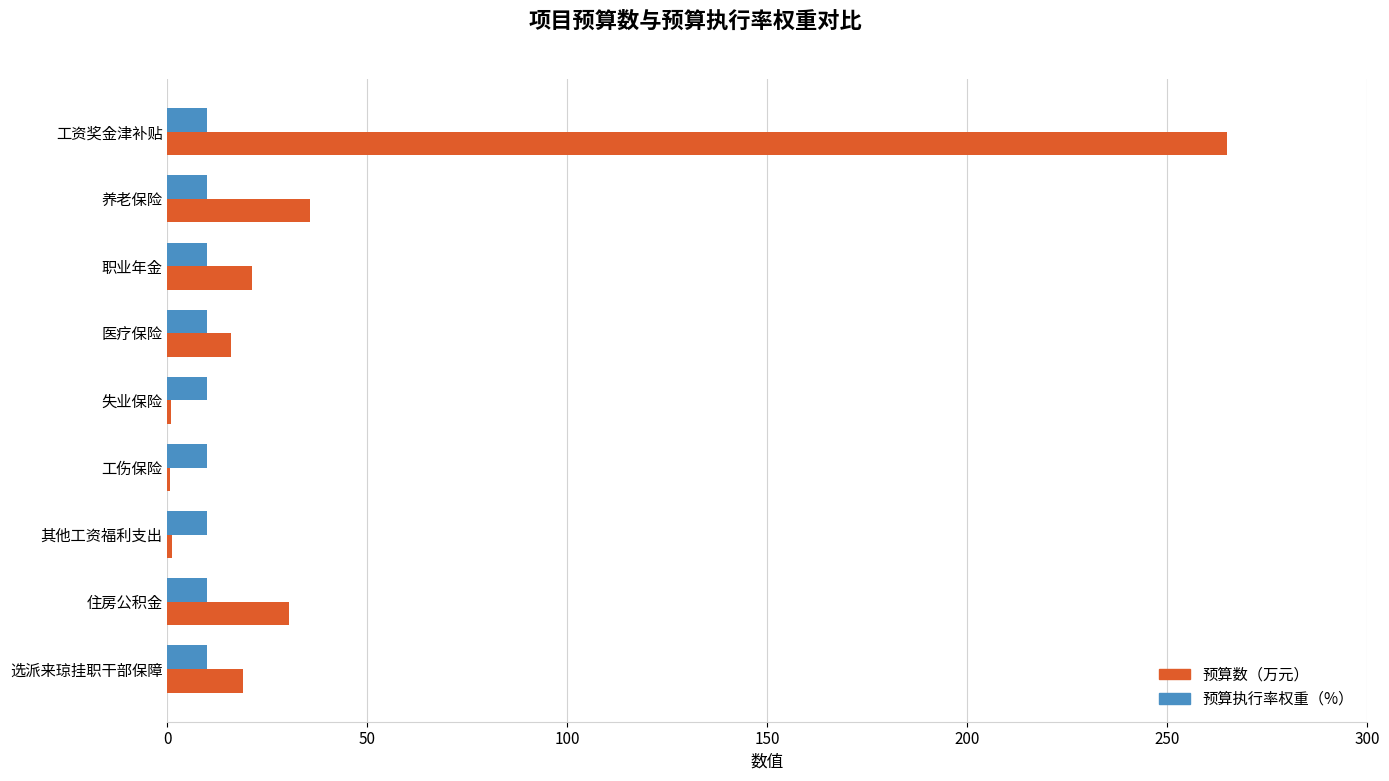

What is the greatest value displayed?

264.9